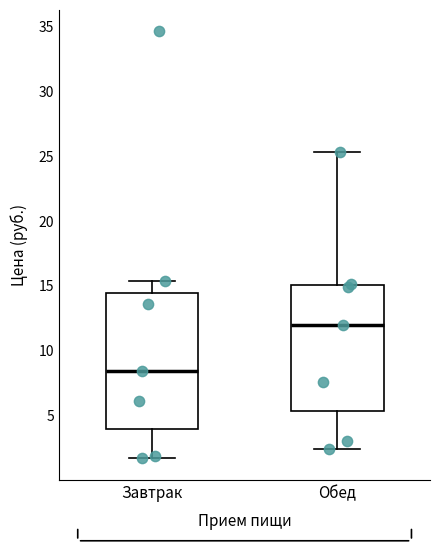

Which box's median line is the lowest?

Завтрак